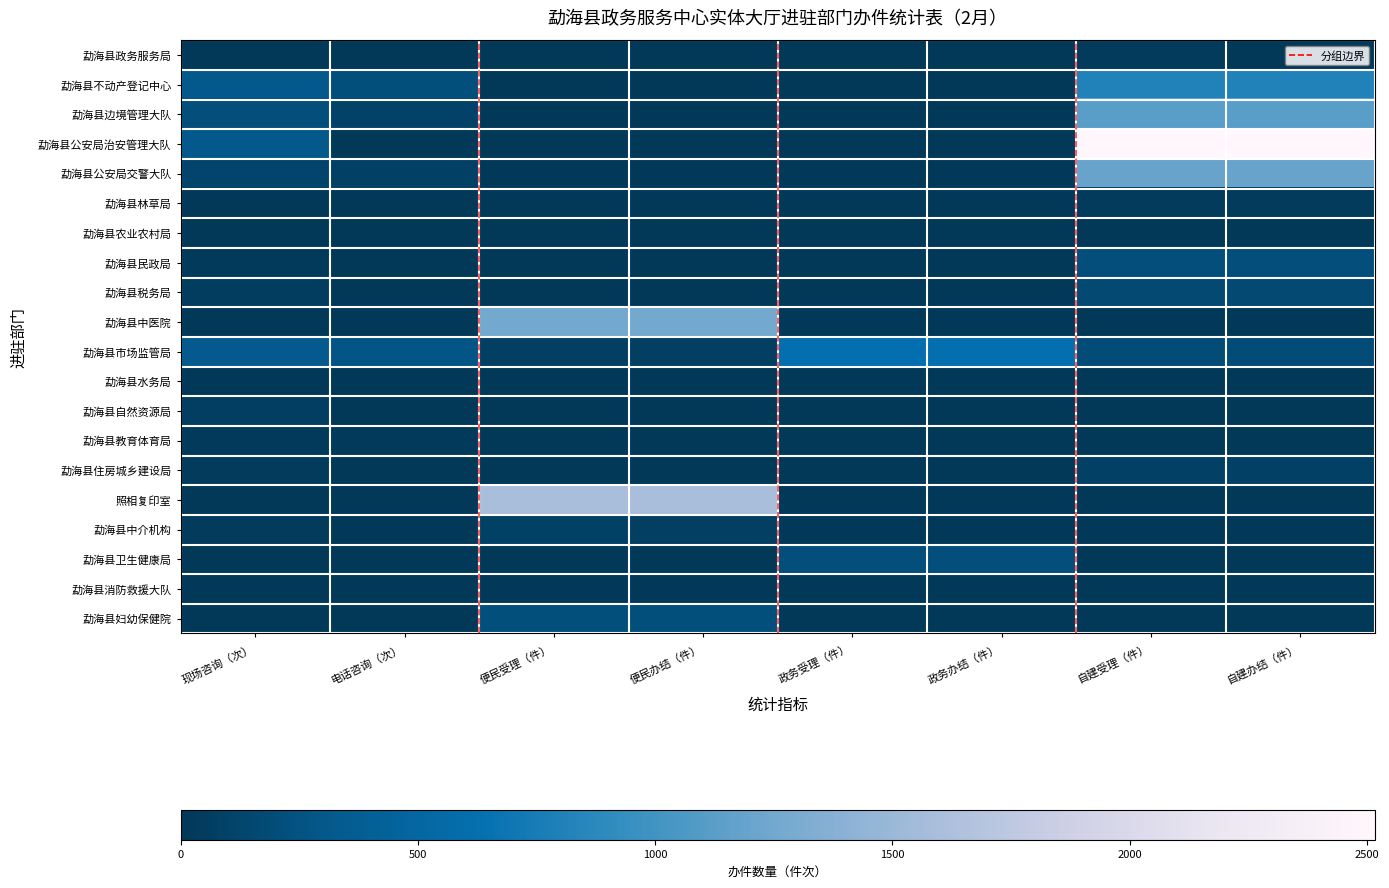

What is the average value of the 勐海县自然资源局 series?

8